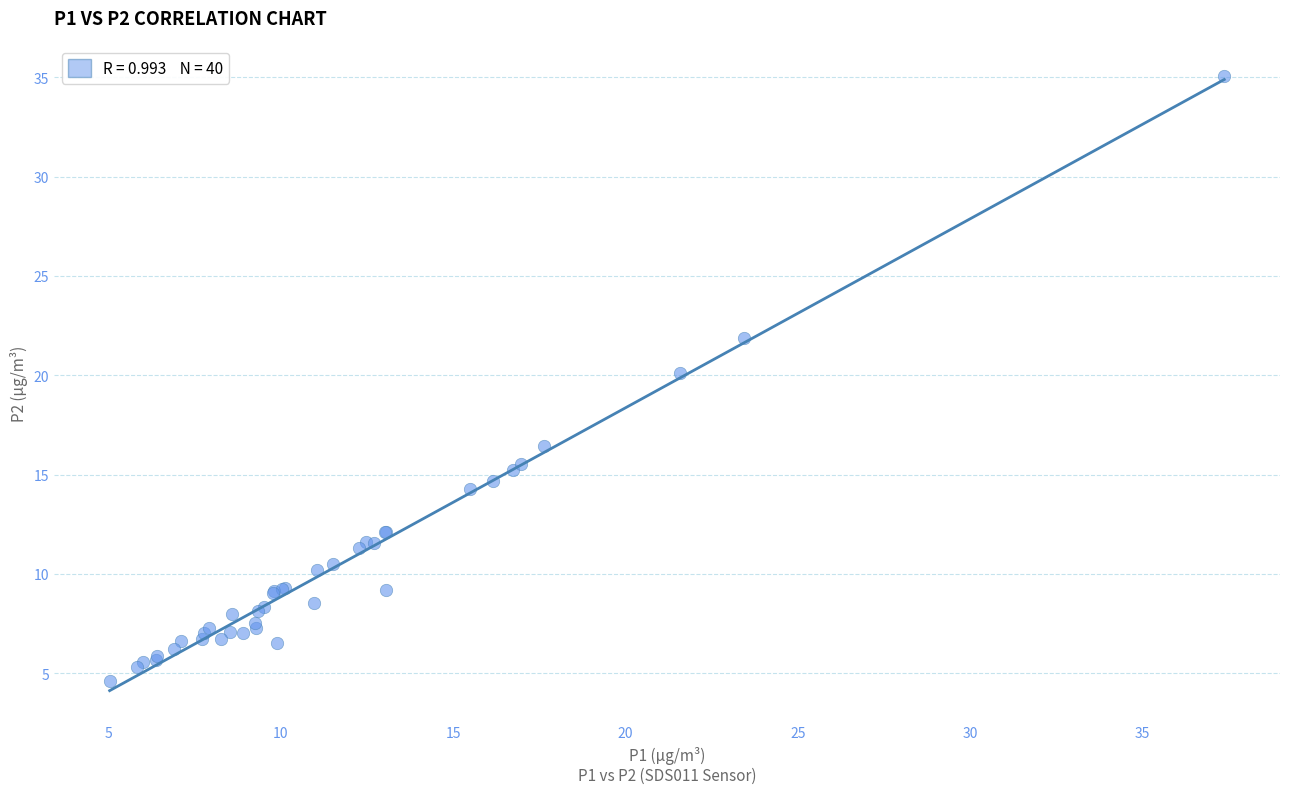

What Y value in the scatter plot is closest to 19?

20.1